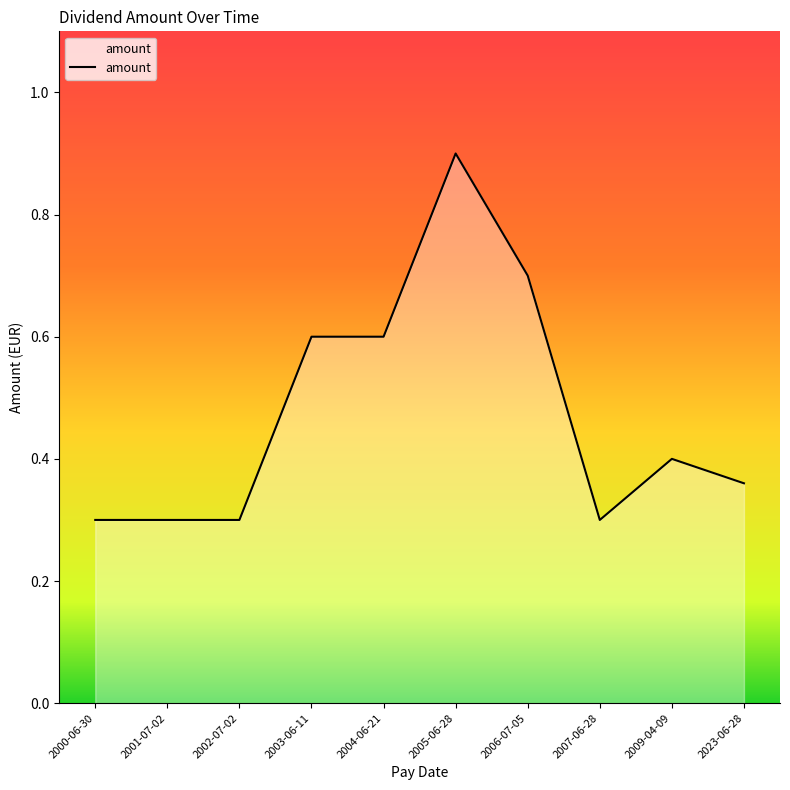

What is the greatest value displayed?

0.9